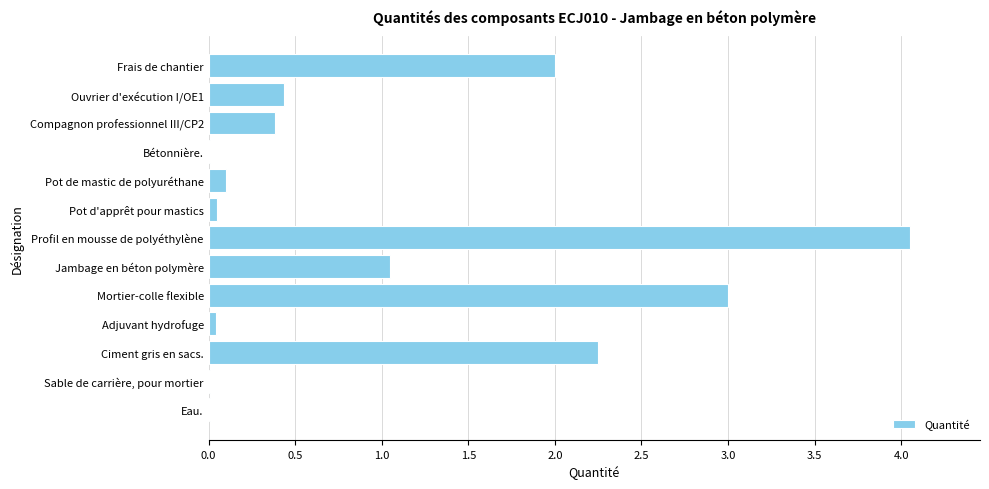

What is the sum of the values at Ciment gris en sacs. and Ouvrier d'exécution I/OE1?

2.7